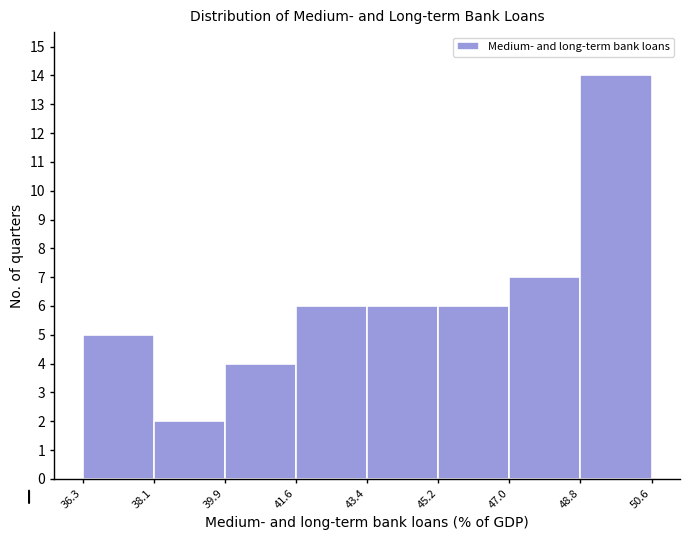

Reading left to right, list every bar in this chart as the range it spans on the x-axis followed by its height. The values are not printed on the chart, so give them approximately, as read against the axis.

36.3 to 38.1: 5
38.1 to 39.9: 2
39.9 to 41.6: 4
41.6 to 43.4: 6
43.4 to 45.2: 6
45.2 to 47.0: 6
47.0 to 48.8: 7
48.8 to 50.6: 14